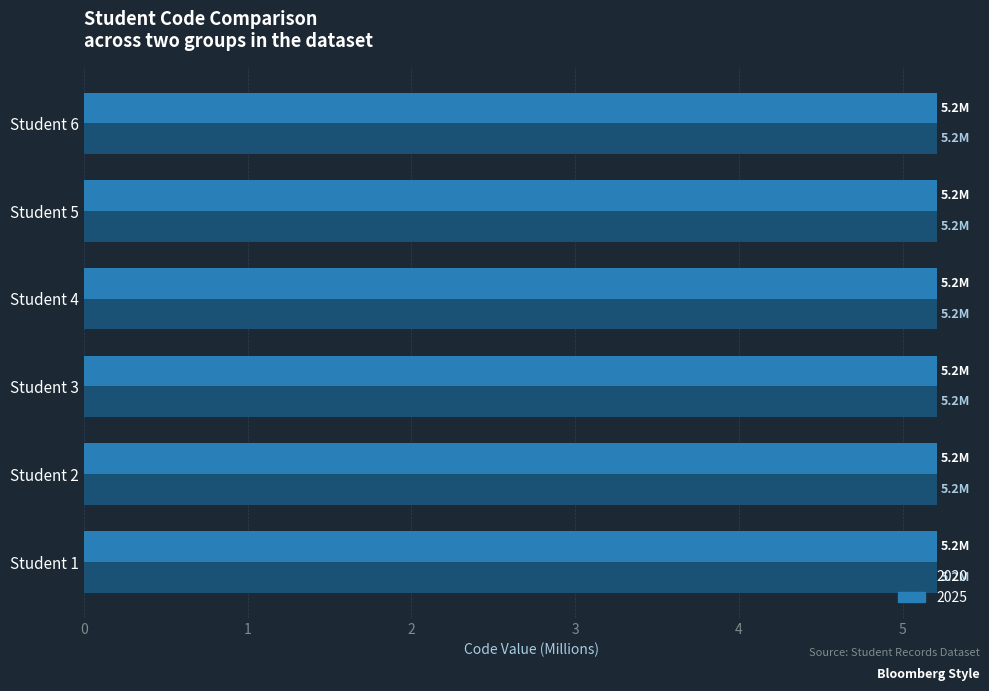

At how many categories does at least one series exceed 5?

6